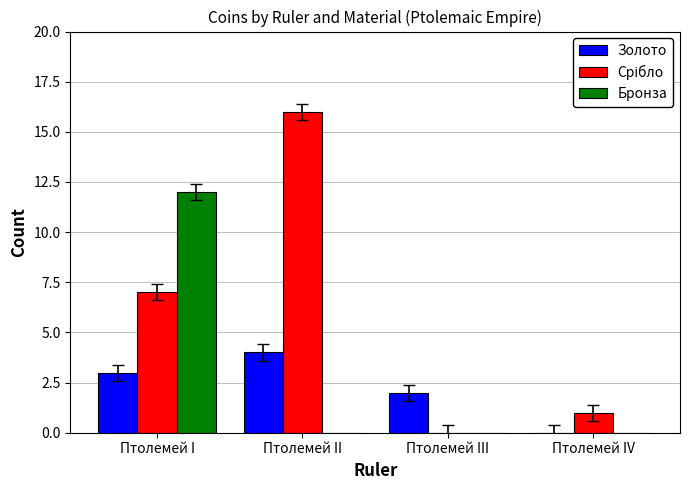

What is the maximum value for Золото?

4